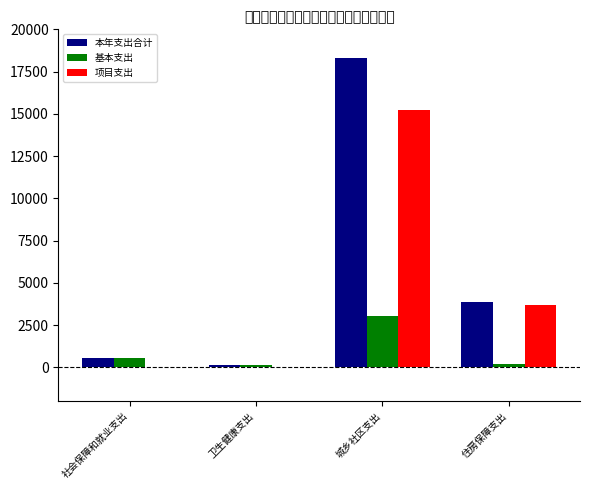

Which label corresponds to the largest value in the chart?

城乡社区支出